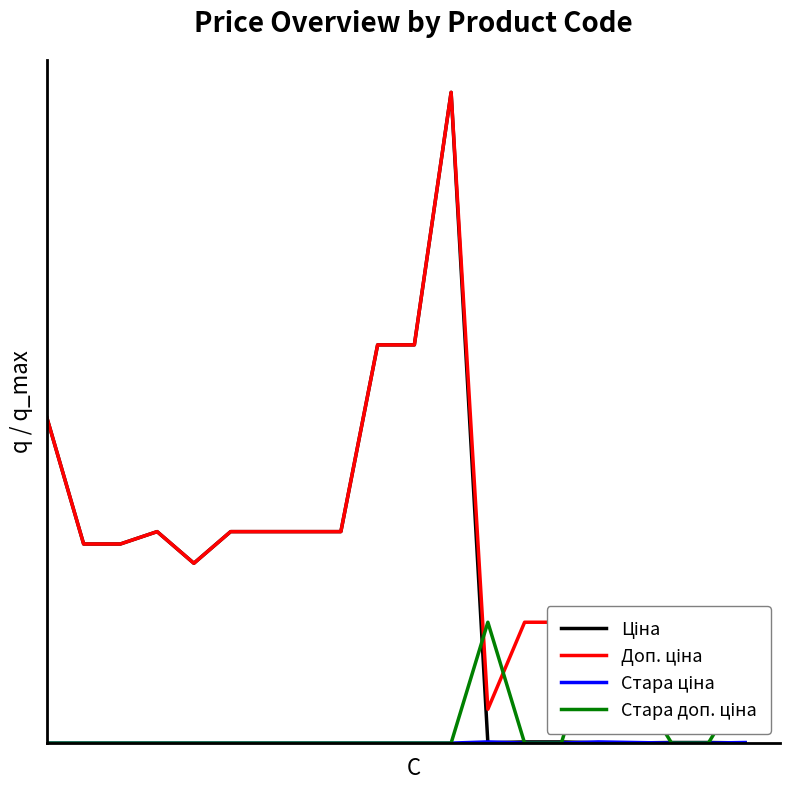

Which series changed the most between 10 and 15?

Ціна